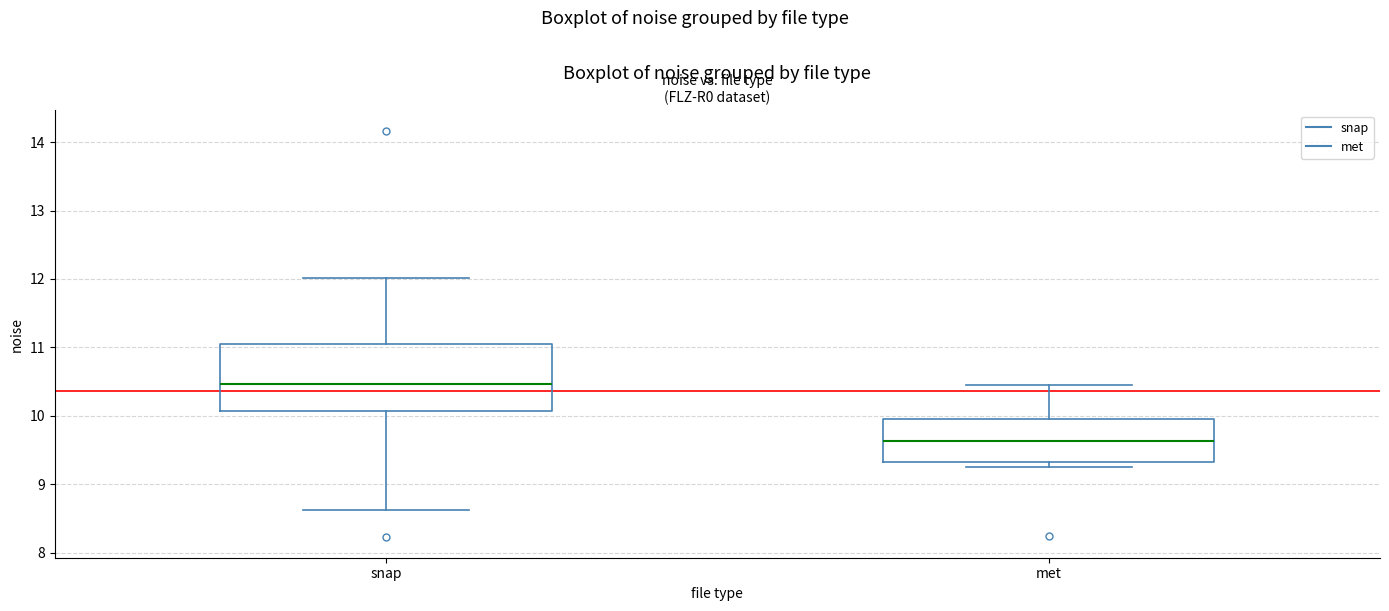

Where does the median line of the box for snap sit on the y-axis? The values are not printed on the chart, so give them approximately, as read against the axis.

10.5